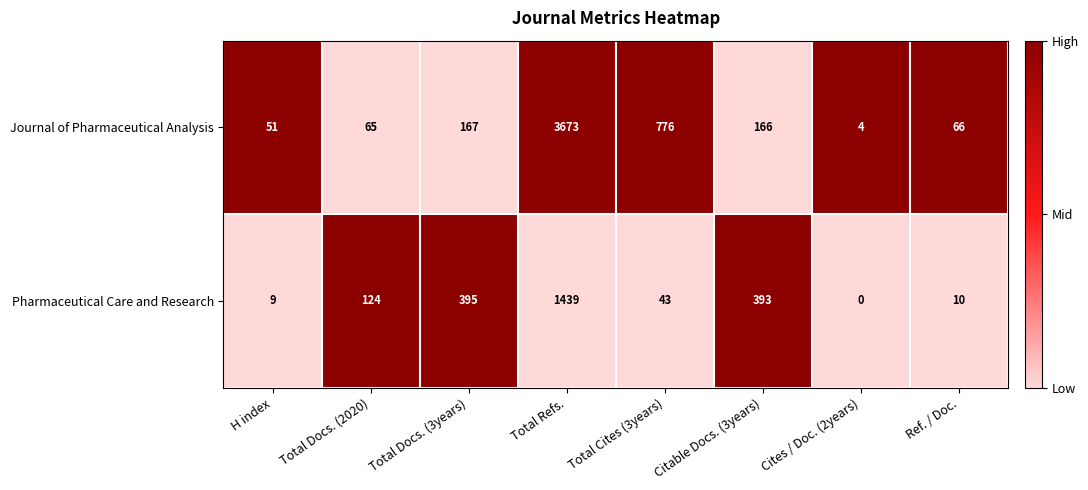

Rank the series at Total Docs. (3years) from lowest to highest value.

Journal of Pharmaceutical Analysis, Pharmaceutical Care and Research